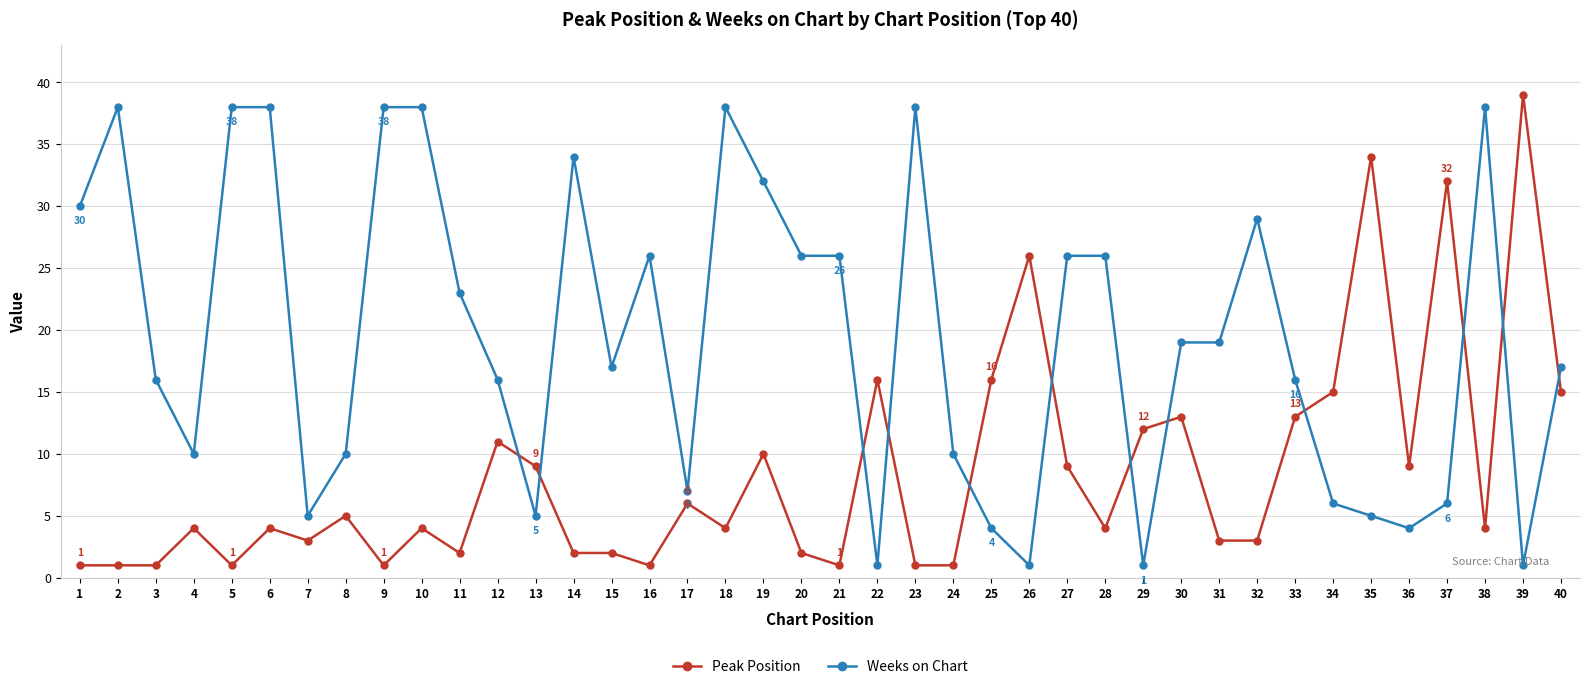

Does the chart display data point markers on the line(s)?

Yes